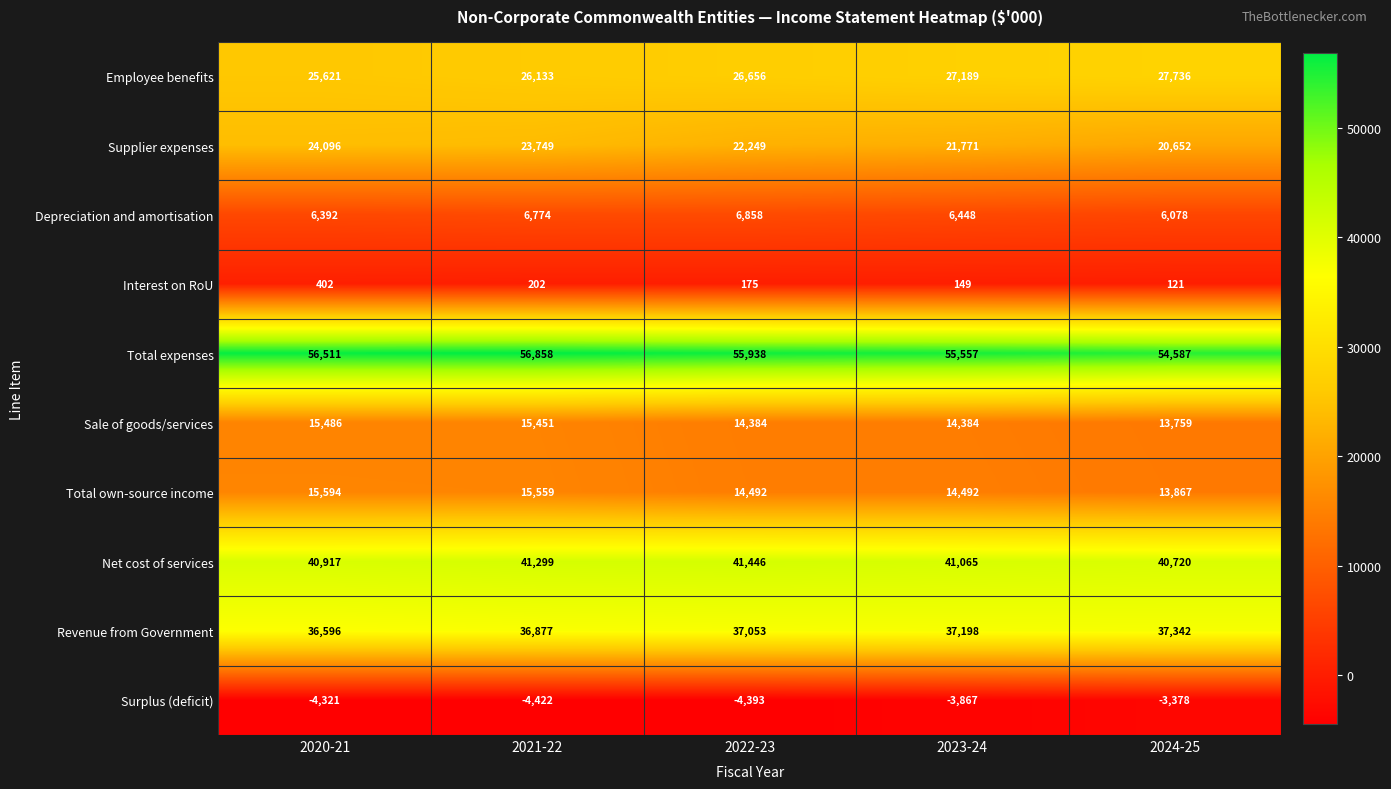

True or false: Surplus (deficit) has a value of -3378 at 2024-25.

True